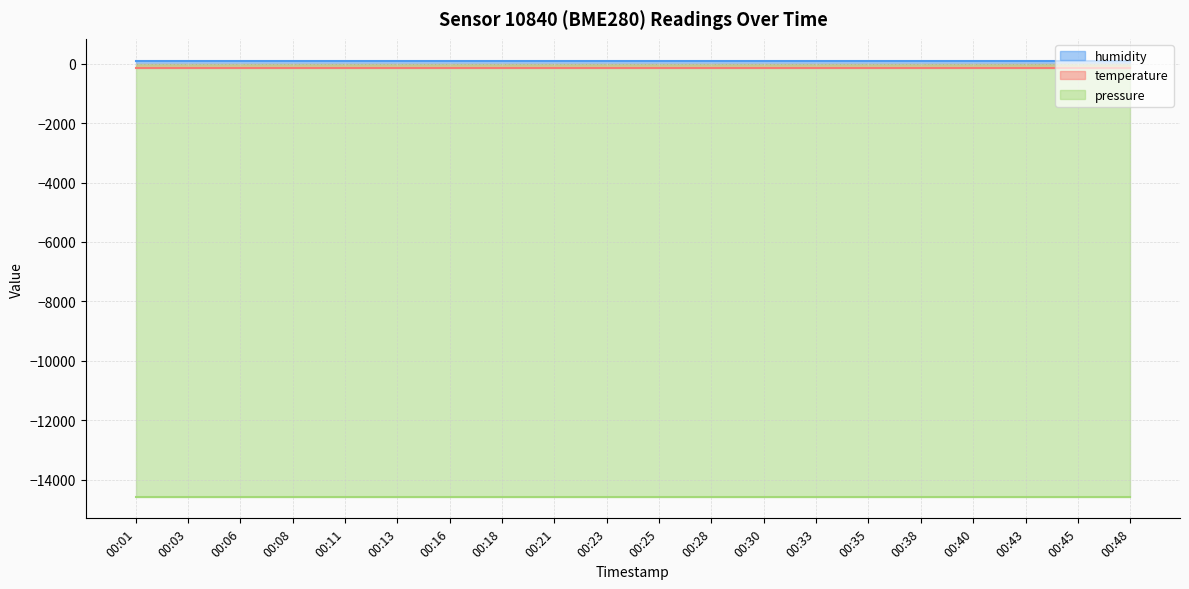

True or false: temperature has more than 0 points higher than both neighbors.

False